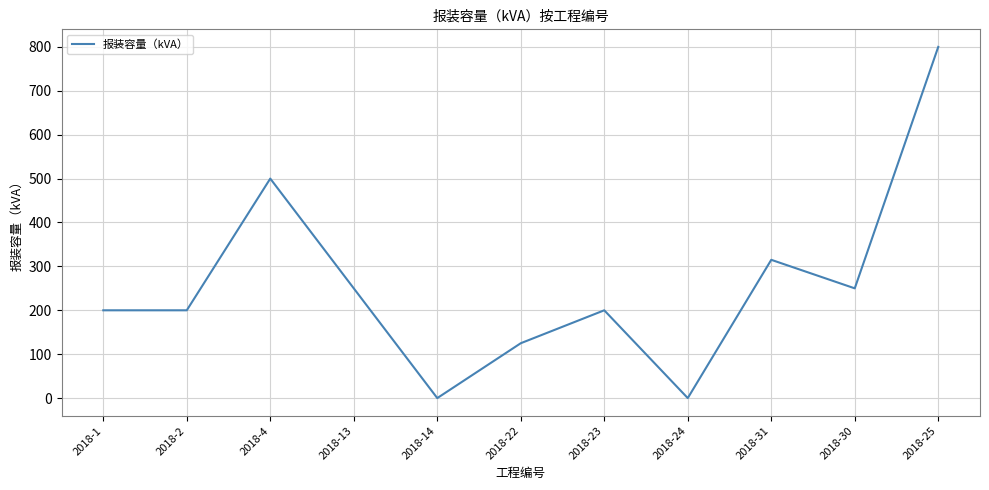

What is the maximum value shown in the chart?

800